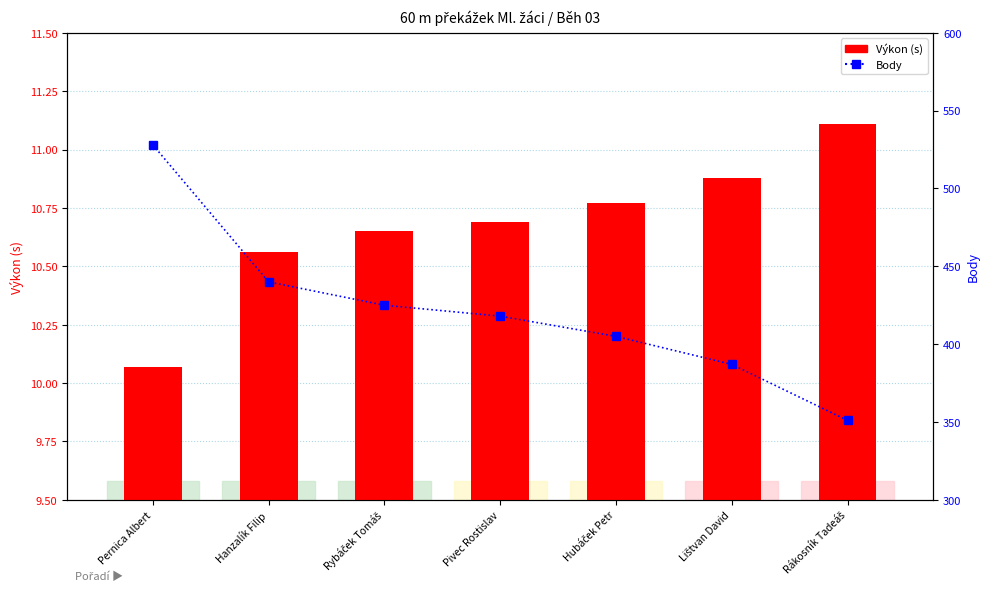

How many data points in Body are above 418?

3